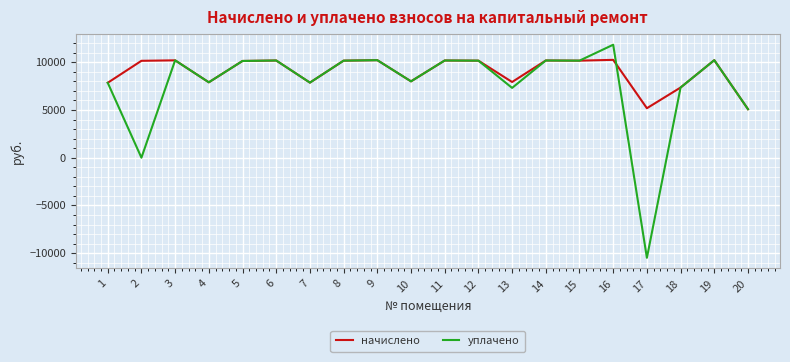

At 16, list the series in order from largest to smallest.

уплачено, начислено